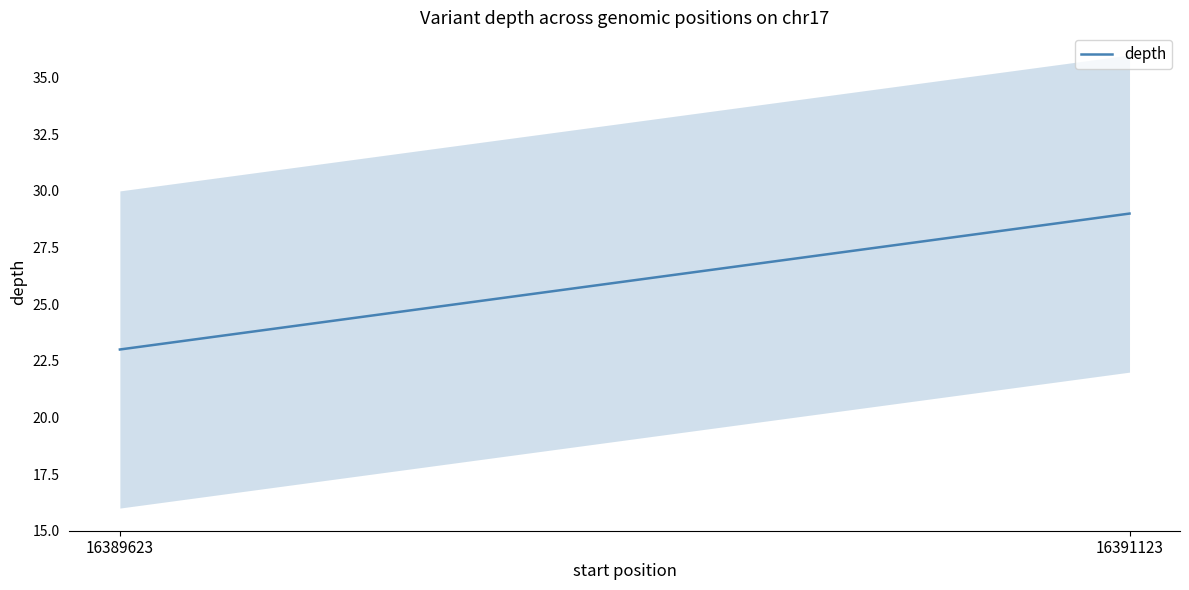

Between 16391123 and 16389623, which is larger?

16391123